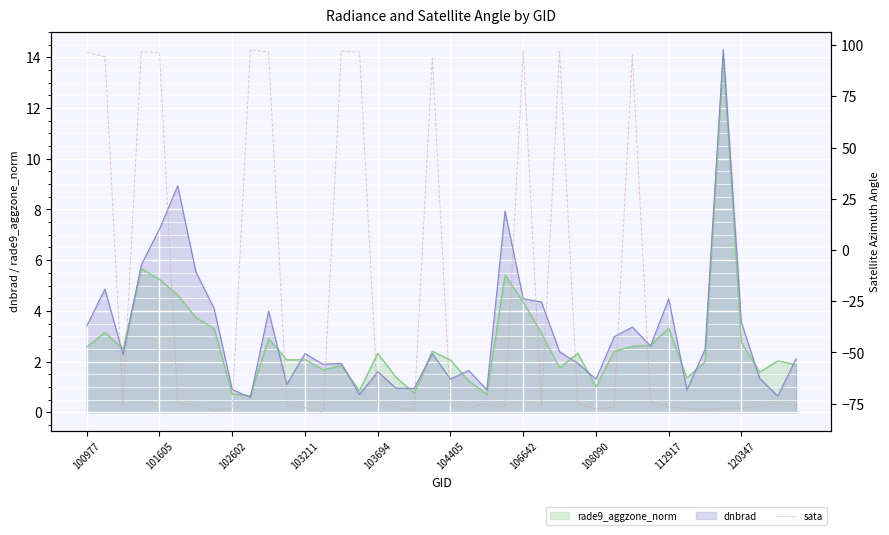

After their last crossing, which series has the higher values: sata or dnbrad?

dnbrad